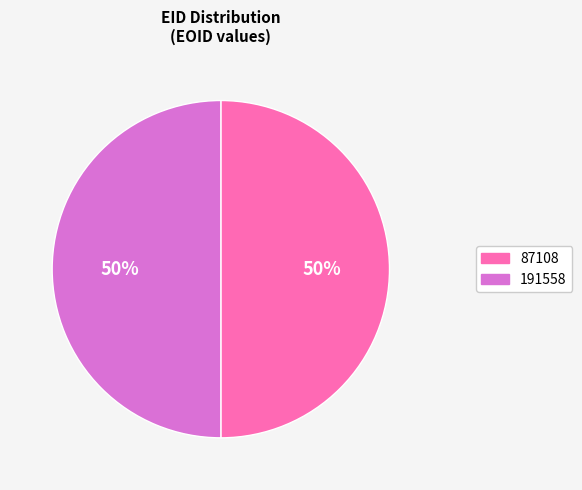

Is it true that 191558 is 65% of the pie?

False